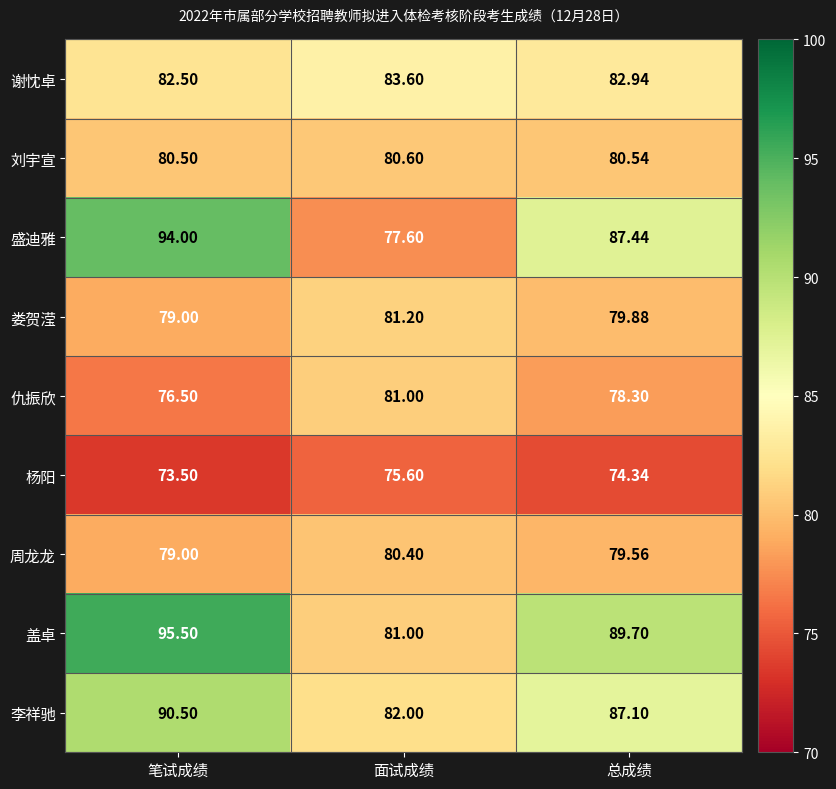

At which category does the chart reach its minimum across all series?

笔试成绩